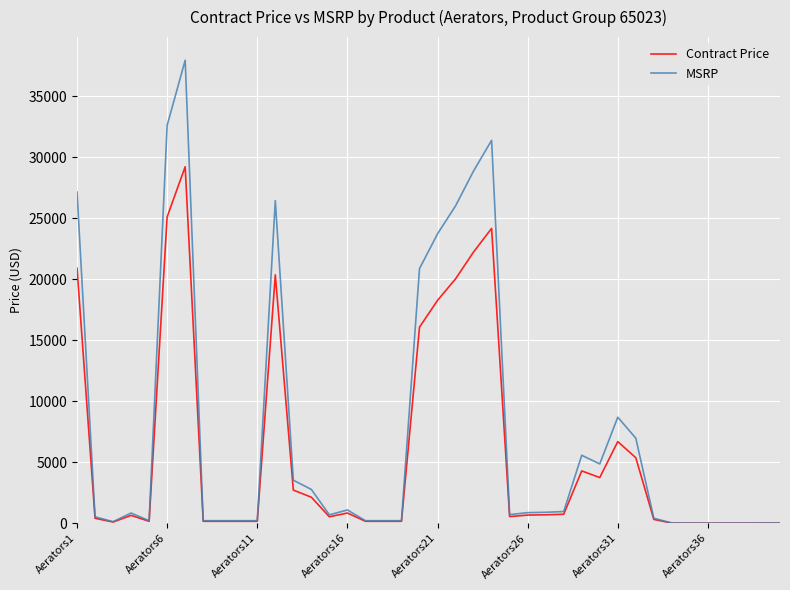

Which series has the largest total across all categories?

MSRP